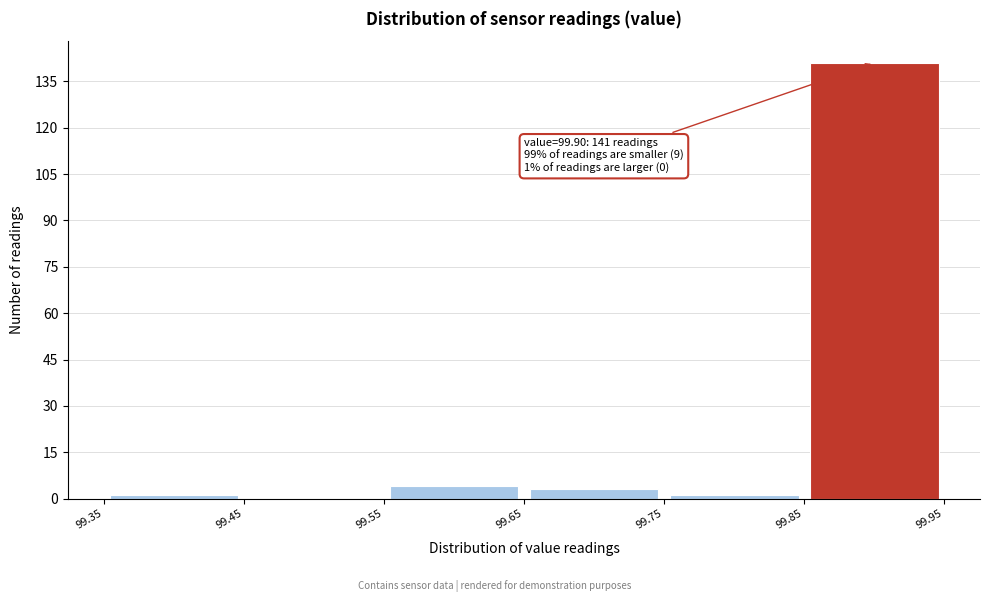

Over which range of the x-axis is the bar tallest?

99.85 to 99.95